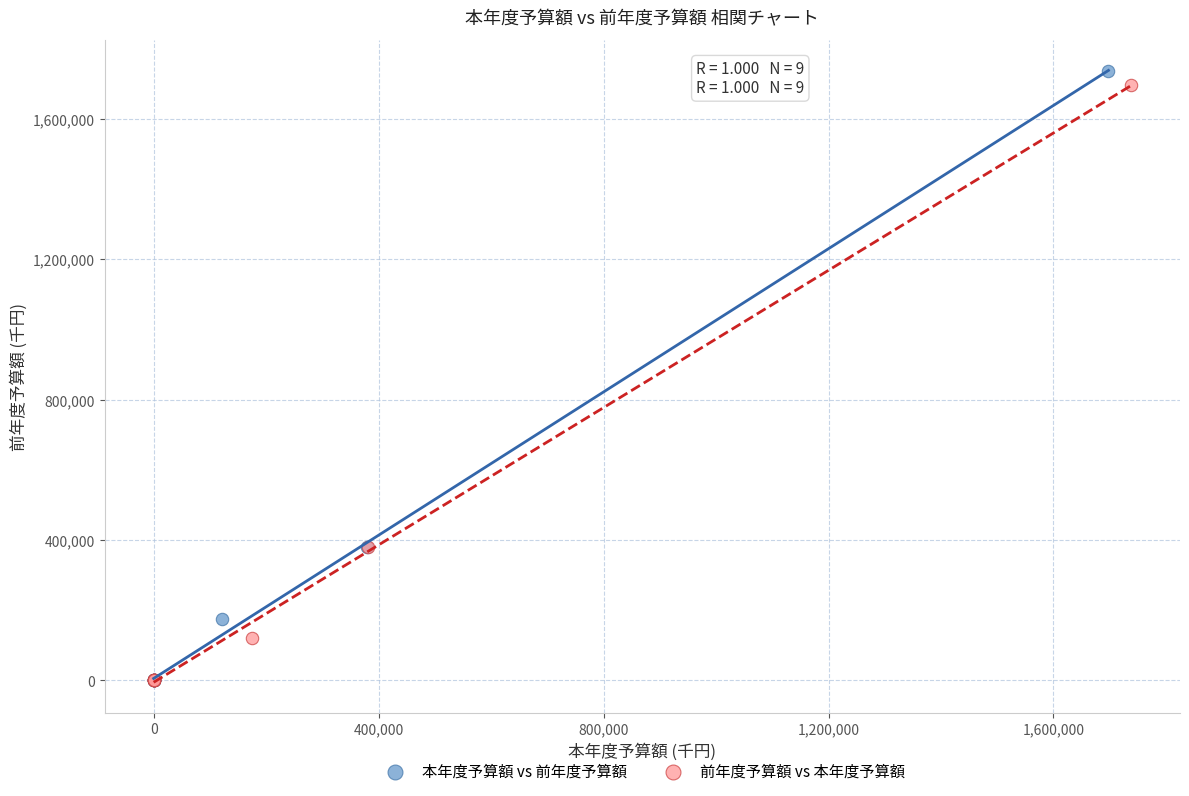

What are all the series names shown in the legend?

本年度予算額 vs 前年度予算額, 前年度予算額 vs 本年度予算額